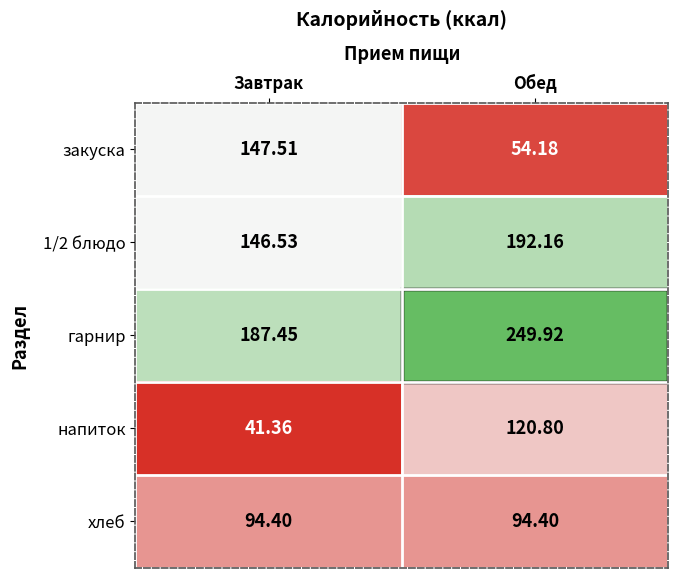

Which series has the largest total across all categories?

гарнир